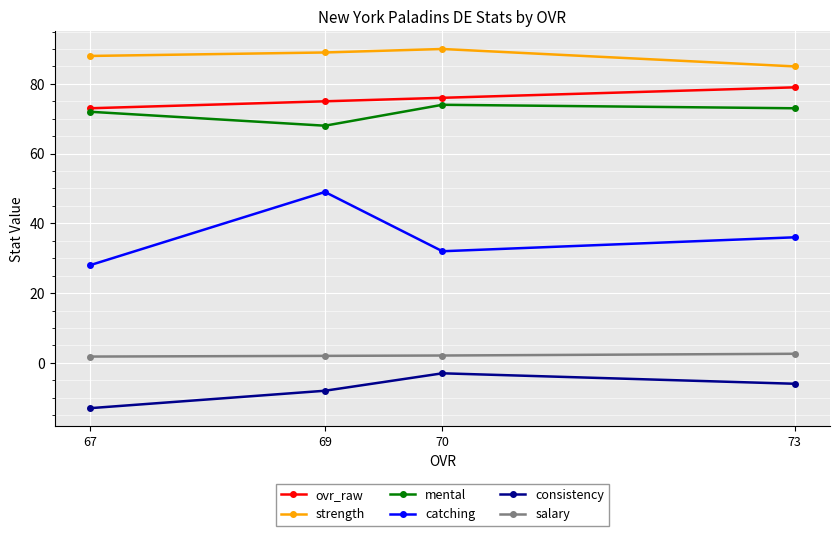

What is the value of the strength point at the 4th from the left?

85.0